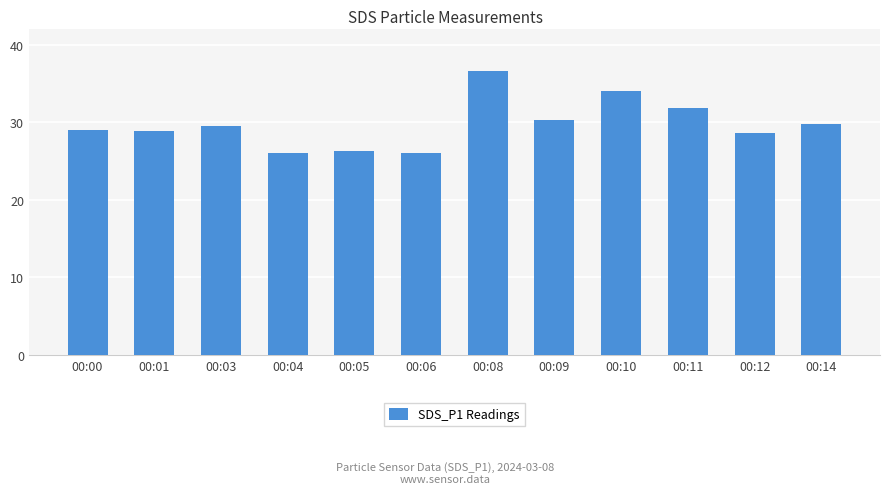

What is the ratio of the value at 00:08 to the value at 00:00?

1.3